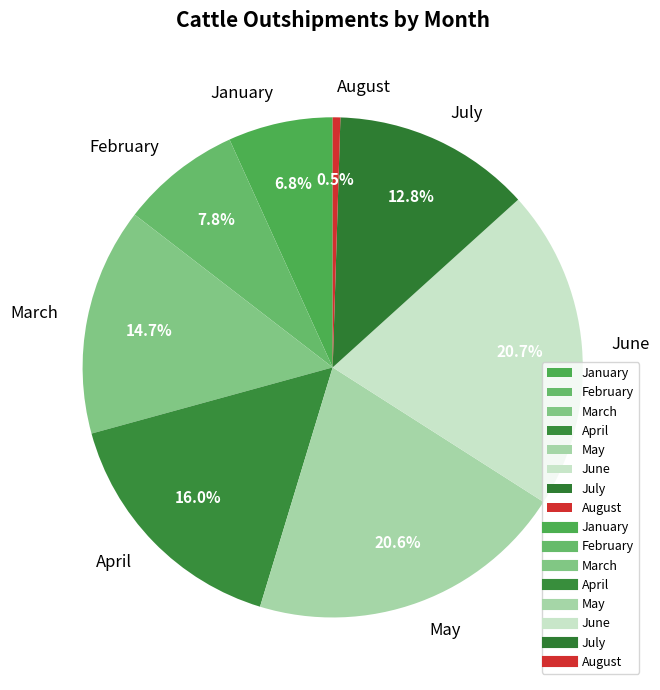

Does any single category account for the majority?

No